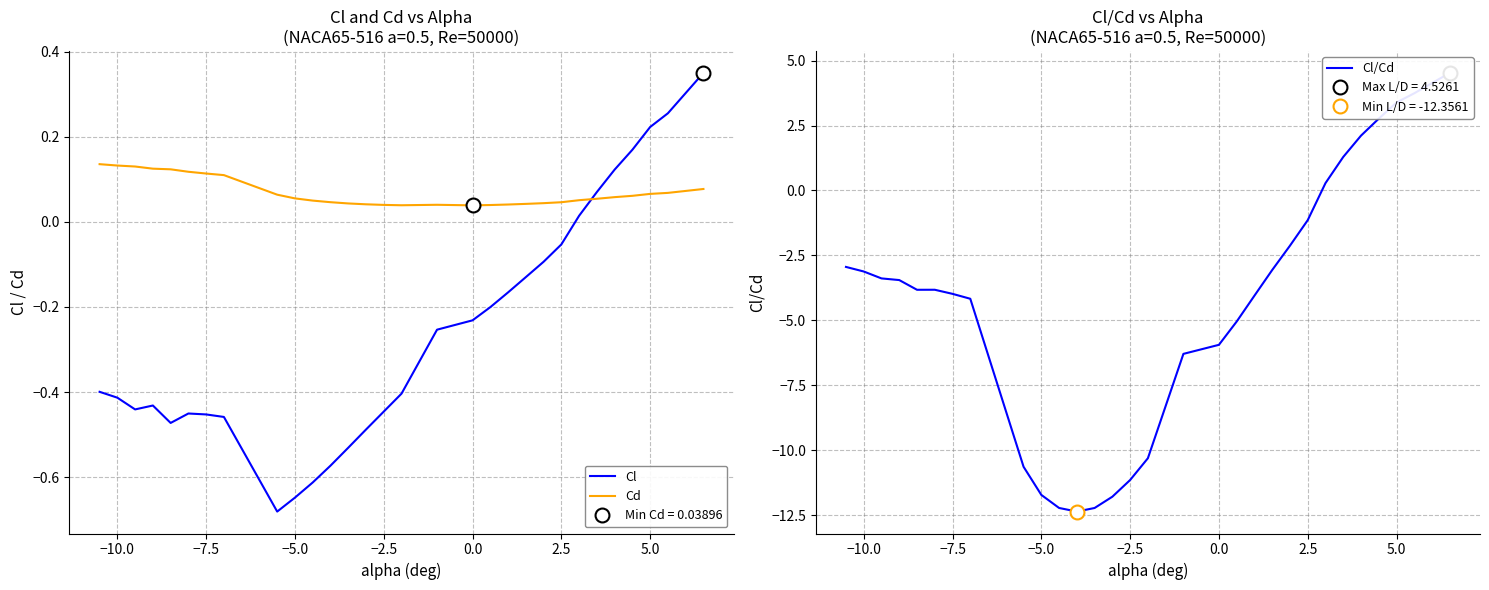

True or false: Cd and Cl intersect in this chart.

True